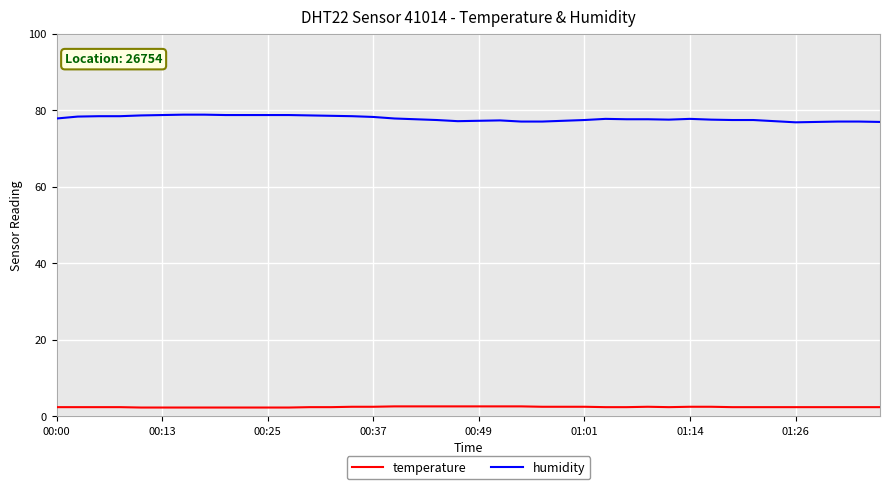

Which series has the largest total across all categories?

humidity